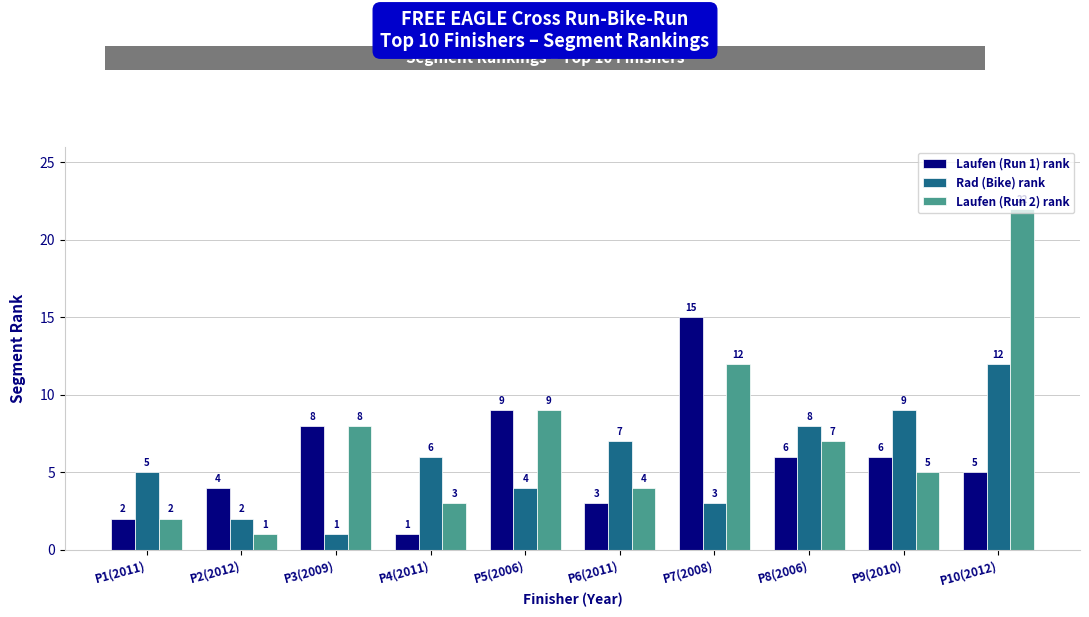

How many categories are shown in the chart?

10